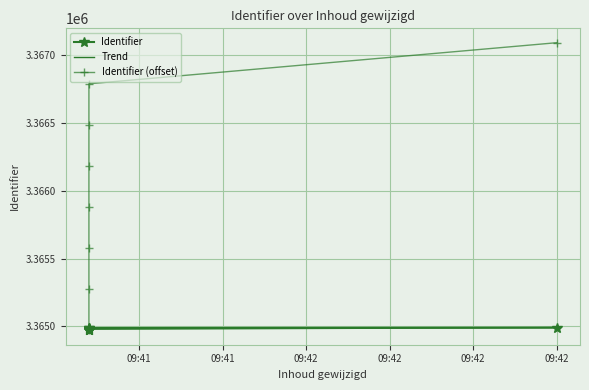

True or false: there are more than 0 points higher than both neighbors.

False